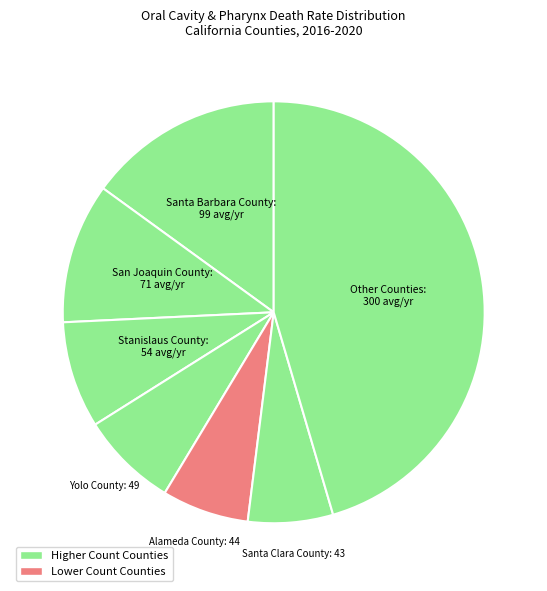

How many slices are in this pie chart?

7